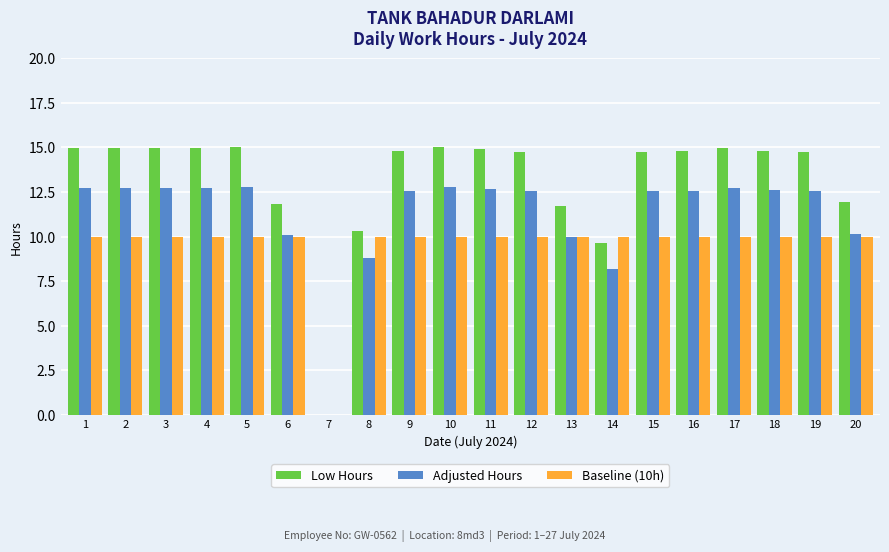

The value of Baseline (10h) at 3 is 10.0. True or false?

True